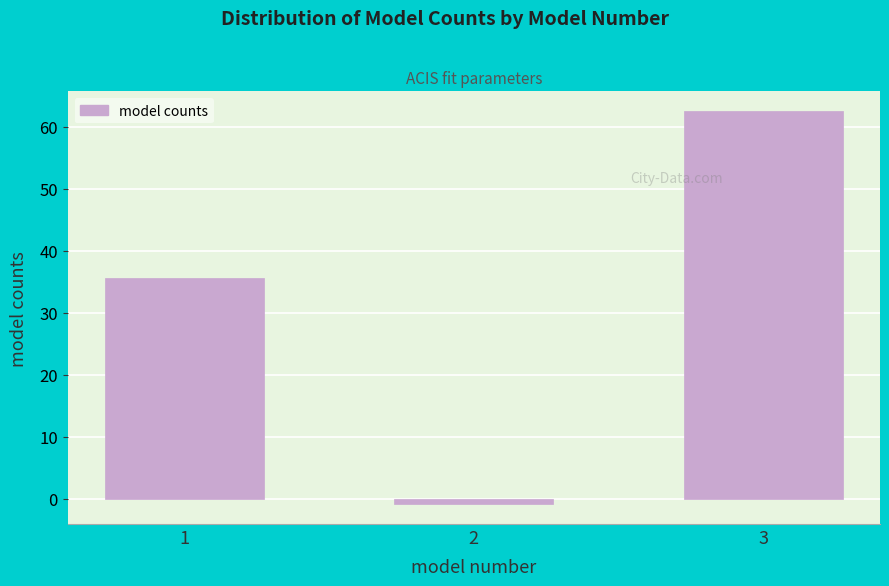

Reading left to right, list all the values displayed in this chart.

1=35.7	2=-0.9	3=62.6